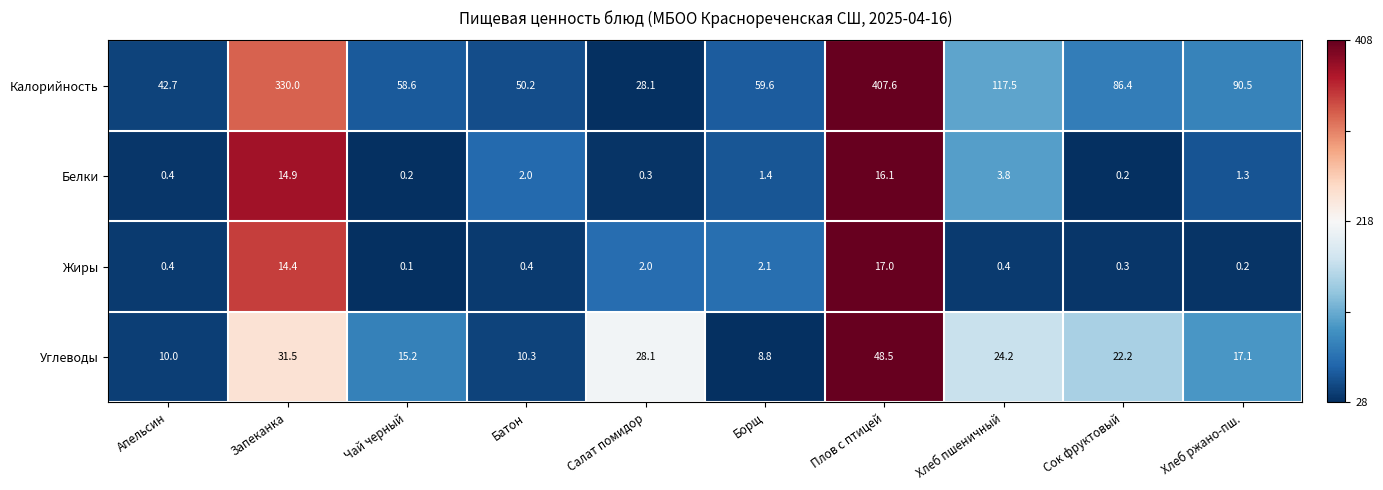

True or false: Калорийность has a value of 133.0 at Хлеб ржано-пш..

False